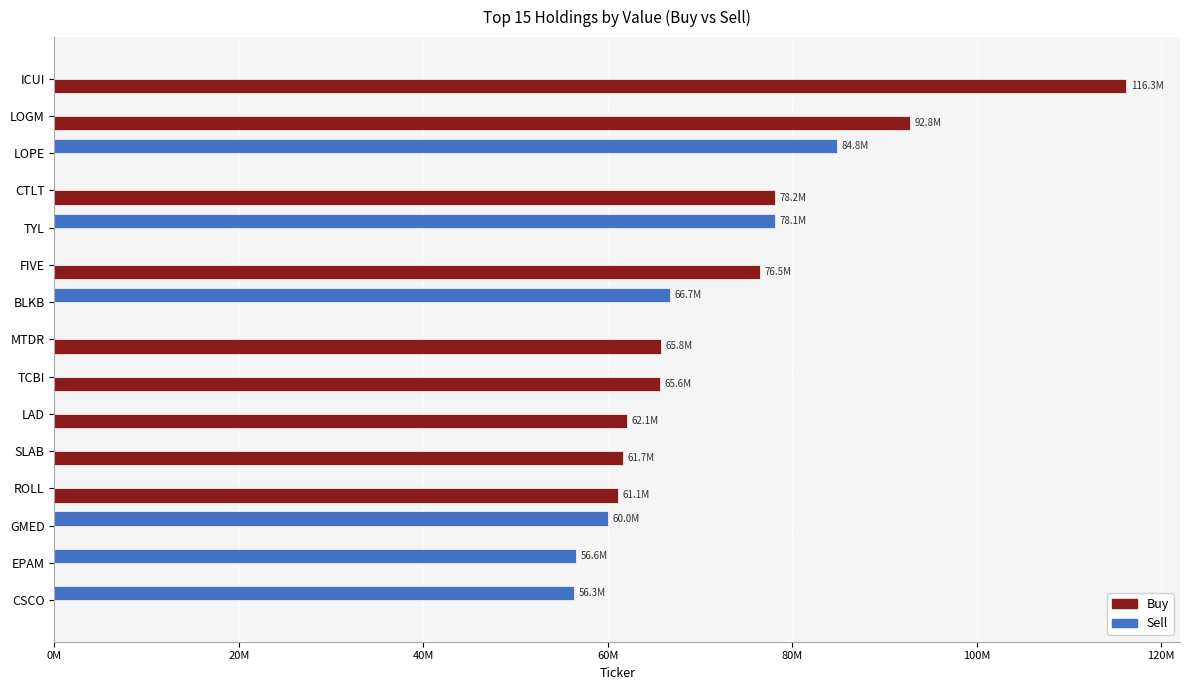

What is the difference between the maximum and minimum values in the Buy series?

116251000